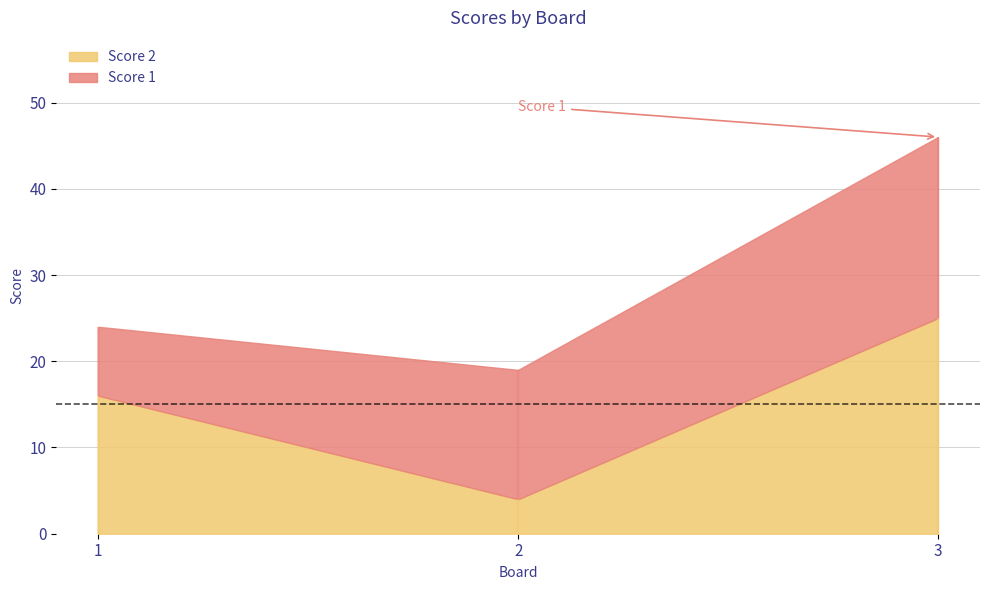

Which series has the largest total across all categories?

Score 2